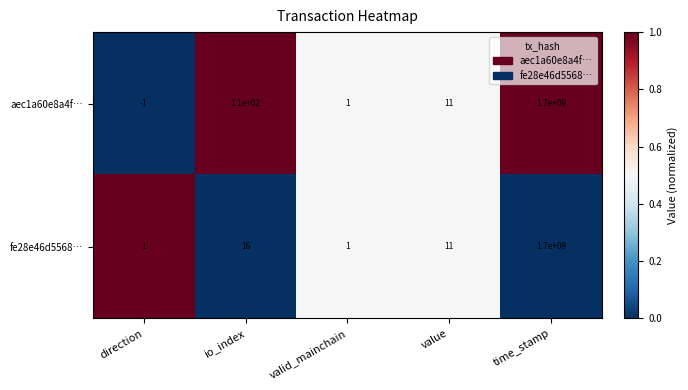

At which category is the sum across all series the highest?

time_stamp